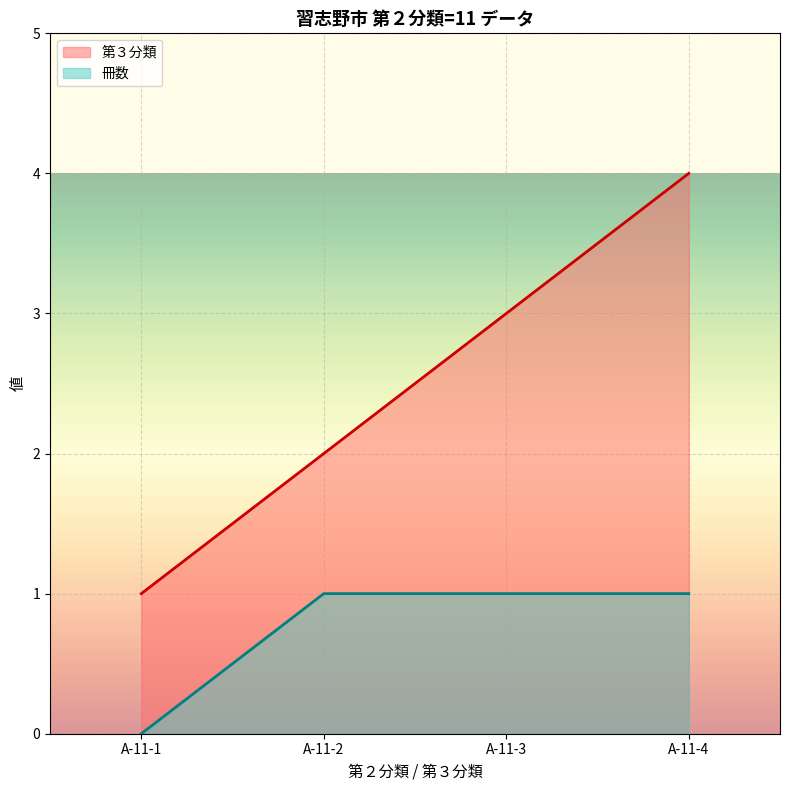

At how many categories does at least one series exceed 0?

4